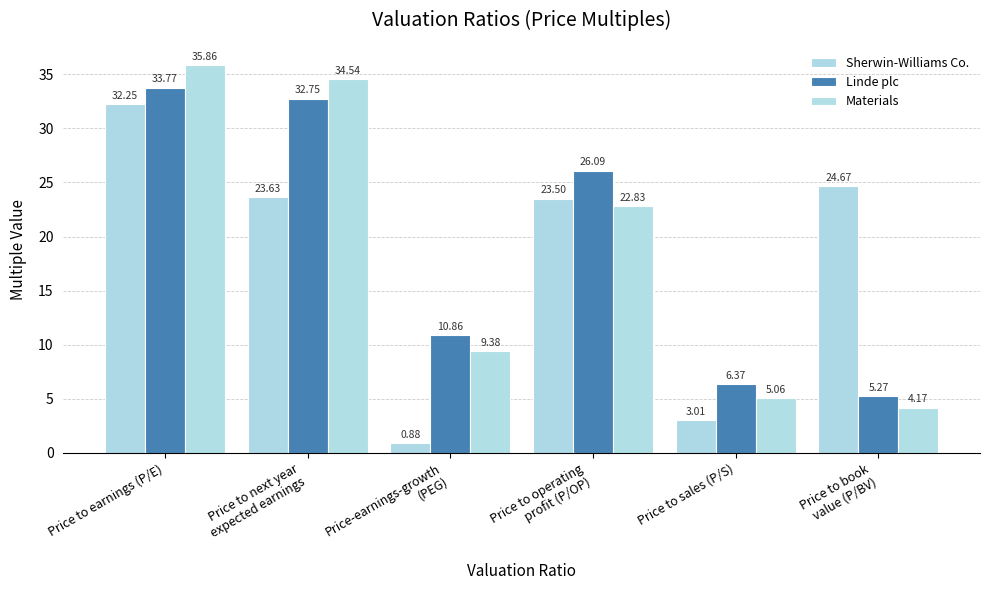

What position from the left is Price-earnings-growth
(PEG)?

3